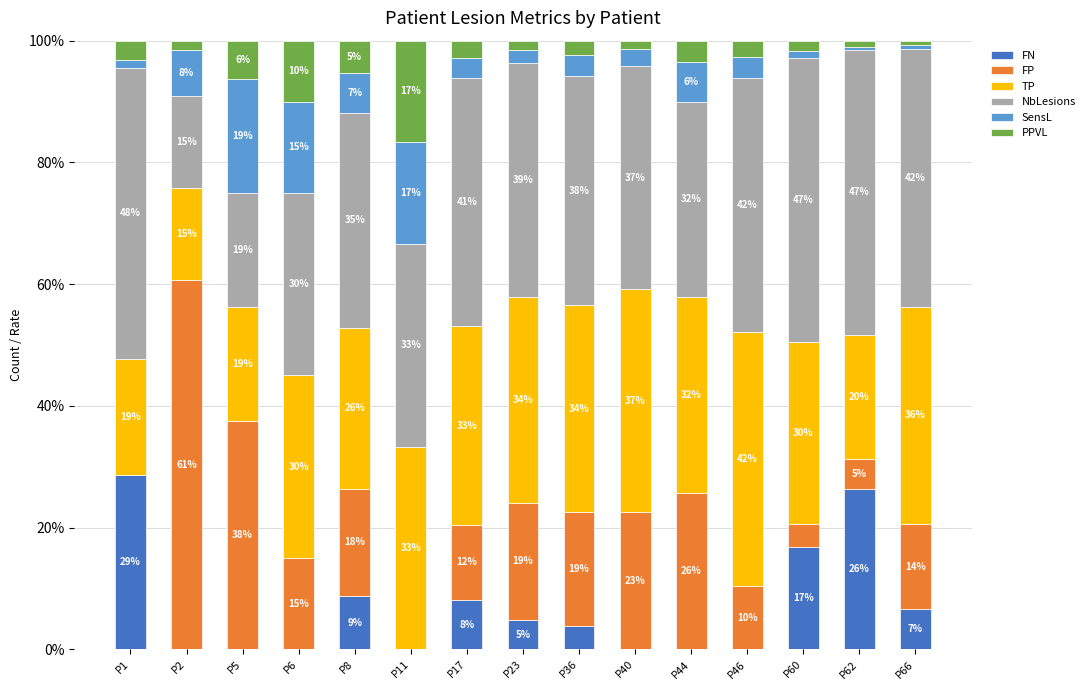

What is the sum of the PPVL values at P46 and P17?

5.5